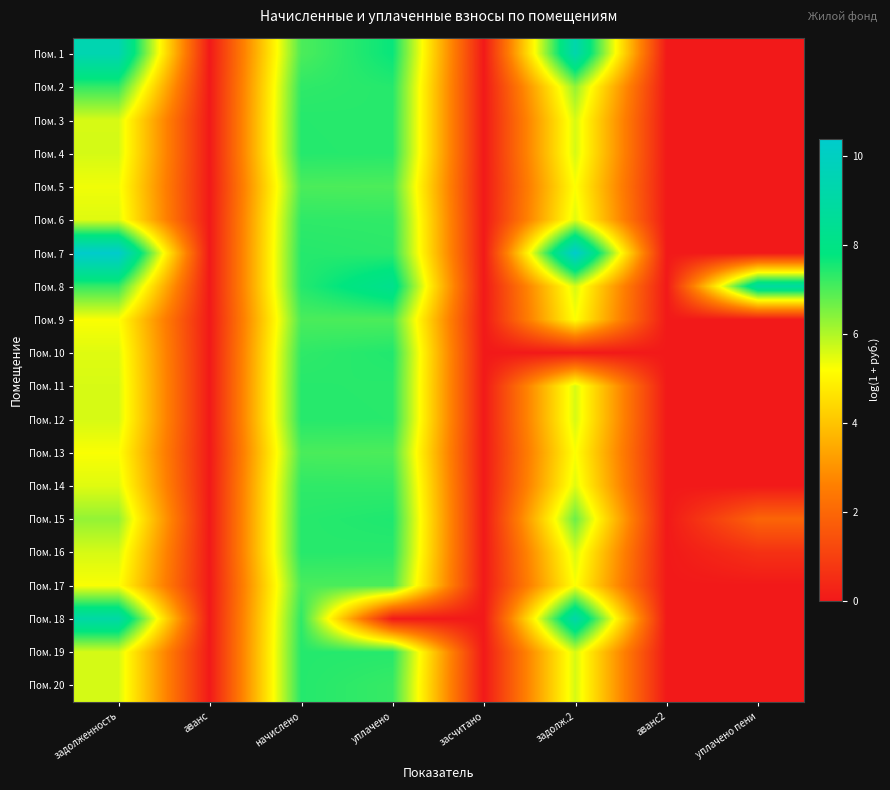

Reading left to right, list all the values displayed in this chart.

Пом. 1: задолженность=9.4	аванс=0.0	начислено=7.0	уплачено=7.7	засчитано=0.0	задолж.2=9.3	аванс2=0.0	уплачено пени=0.0
Пом. 2: задолженность=7.3	аванс=0.0	начислено=7.3	уплачено=7.4	засчитано=0.0	задолж.2=6.3	аванс2=0.0	уплачено пени=0.0
Пом. 3: задолженность=5.6	аванс=0.0	начислено=7.4	уплачено=7.4	засчитано=0.0	задолж.2=5.6	аванс2=0.0	уплачено пени=0.0
Пом. 4: задолженность=5.6	аванс=0.0	начислено=7.4	уплачено=7.4	засчитано=0.0	задолж.2=5.6	аванс2=0.0	уплачено пени=0.0
Пом. 5: задолженность=5.3	аванс=0.0	начислено=7.0	уплачено=7.0	засчитано=0.0	задолж.2=5.2	аванс2=0.0	уплачено пени=0.0
Пом. 6: задолженность=5.5	аванс=0.0	начислено=7.3	уплачено=7.3	засчитано=0.0	задолж.2=5.5	аванс2=0.0	уплачено пени=0.0
Пом. 7: задолженность=10.4	аванс=0.0	начислено=7.4	уплачено=7.3	засчитано=0.0	задолж.2=10.4	аванс2=0.0	уплачено пени=0.0
Пом. 8: задолженность=7.2	аванс=0.0	начислено=7.4	уплачено=8.2	засчитано=0.0	задолж.2=5.6	аванс2=0.0	уплачено пени=8.9
Пом. 9: задолженность=5.2	аванс=0.0	начислено=7.0	уплачено=7.0	засчитано=0.0	задолж.2=5.2	аванс2=0.0	уплачено пени=0.0
Пом. 10: задолженность=5.5	аванс=0.0	начислено=7.3	уплачено=7.4	засчитано=0.0	задолж.2=0.0	аванс2=0.0	уплачено пени=0.0
Пом. 11: задолженность=5.6	аванс=0.0	начислено=7.4	уплачено=7.4	засчитано=0.0	задолж.2=5.6	аванс2=0.0	уплачено пени=0.0
Пом. 12: задолженность=5.6	аванс=0.0	начислено=7.4	уплачено=7.4	засчитано=0.0	задолж.2=5.6	аванс2=0.0	уплачено пени=0.0
Пом. 13: задолженность=5.2	аванс=0.0	начислено=7.0	уплачено=7.0	засчитано=0.0	задолж.2=5.2	аванс2=0.0	уплачено пени=0.0
Пом. 14: задолженность=5.5	аванс=0.0	начислено=7.3	уплачено=7.3	засчитано=0.0	задолж.2=5.5	аванс2=0.0	уплачено пени=0.0
Пом. 15: задолженность=6.3	аванс=0.0	начислено=7.4	уплачено=7.5	засчитано=0.0	задолж.2=6.7	аванс2=0.0	уплачено пени=1.9
Пом. 16: задолженность=5.6	аванс=0.0	начислено=7.4	уплачено=7.4	засчитано=0.0	задолж.2=5.6	аванс2=0.0	уплачено пени=0.6
Пом. 17: задолженность=5.3	аванс=0.0	начислено=7.0	уплачено=7.0	засчитано=0.0	задолж.2=5.3	аванс2=0.0	уплачено пени=0.0
Пом. 18: задолженность=9.1	аванс=0.0	начислено=7.3	уплачено=0.0	засчитано=0.0	задолж.2=9.2	аванс2=0.0	уплачено пени=0.0
Пом. 19: задолженность=5.6	аванс=0.0	начислено=7.4	уплачено=7.4	засчитано=0.0	задолж.2=5.6	аванс2=0.0	уплачено пени=0.0
Пом. 20: задолженность=5.6	аванс=0.0	начислено=7.4	уплачено=7.2	засчитано=0.0	задолж.2=5.6	аванс2=0.0	уплачено пени=0.0